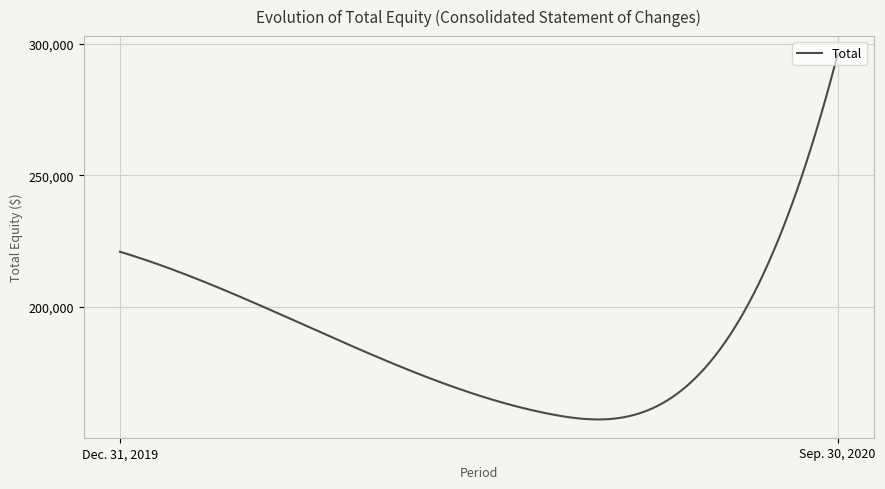

What is the maximum value shown in the chart?

296077.0